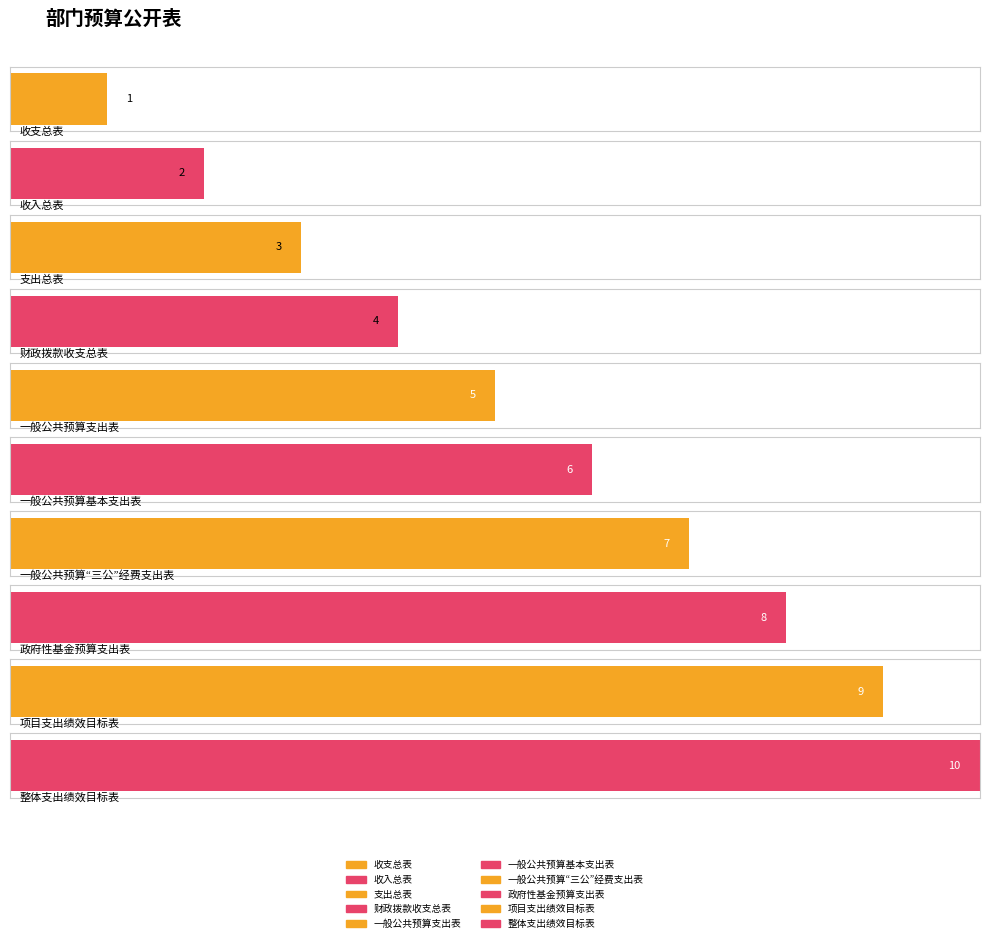

What is the smallest value displayed?

1